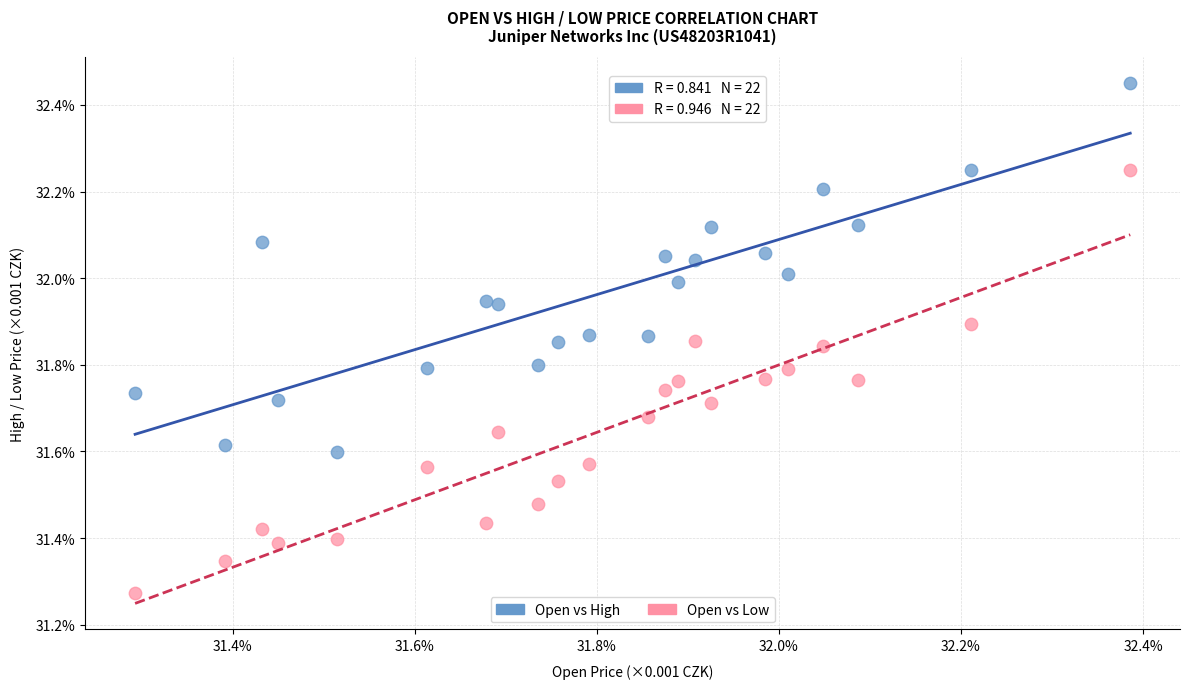

Which series has the widest spread of Y values?

Open vs Low